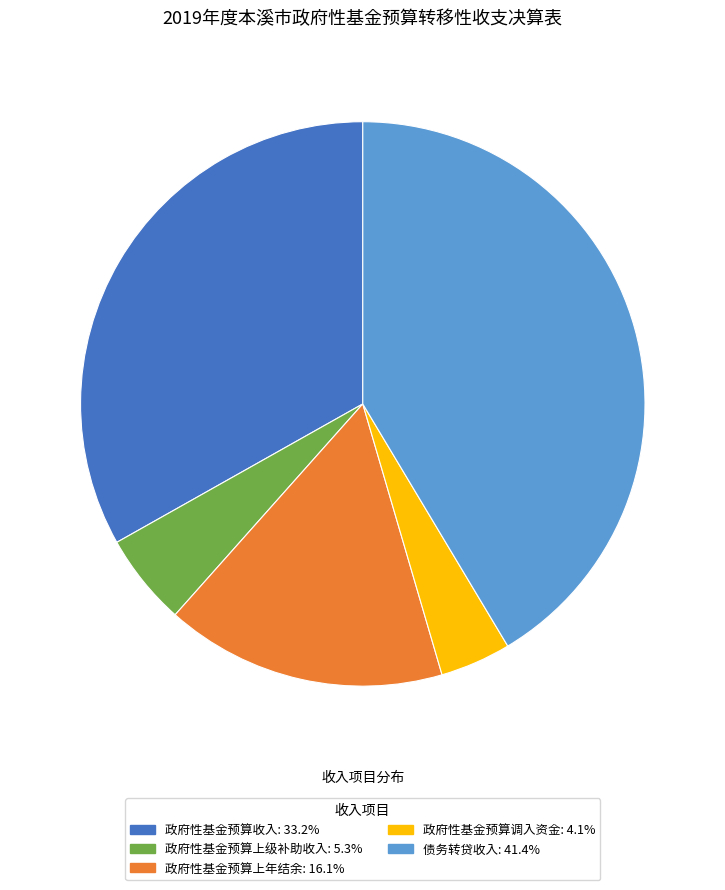

Which has a higher value, 政府性基金预算上年结余 or 债务转贷收入?

债务转贷收入